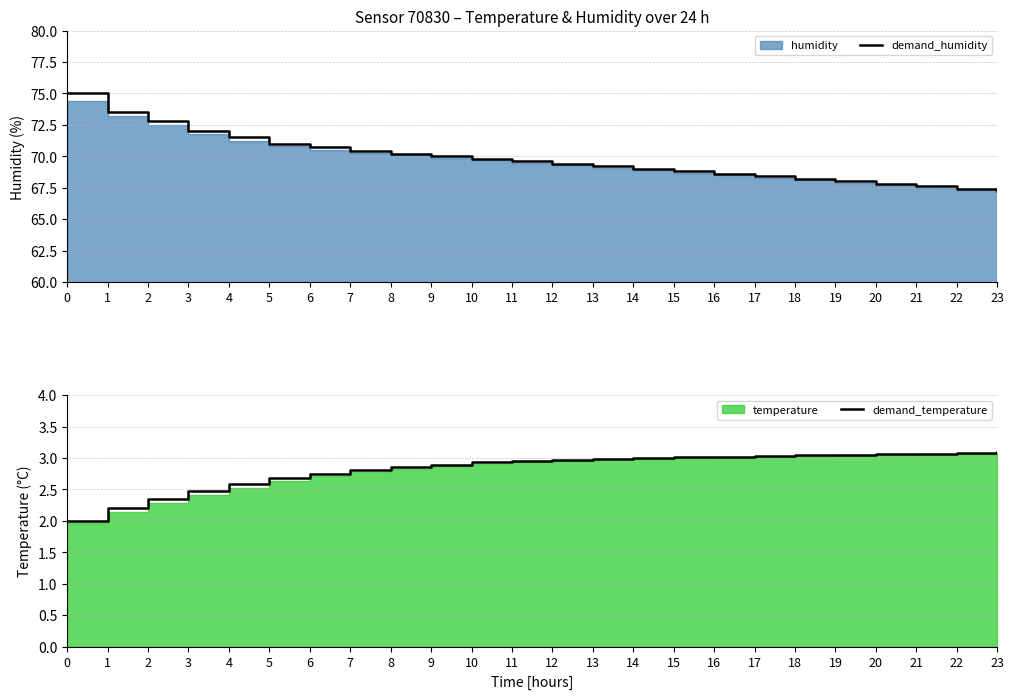

Between 6 and 20, which is larger?

6